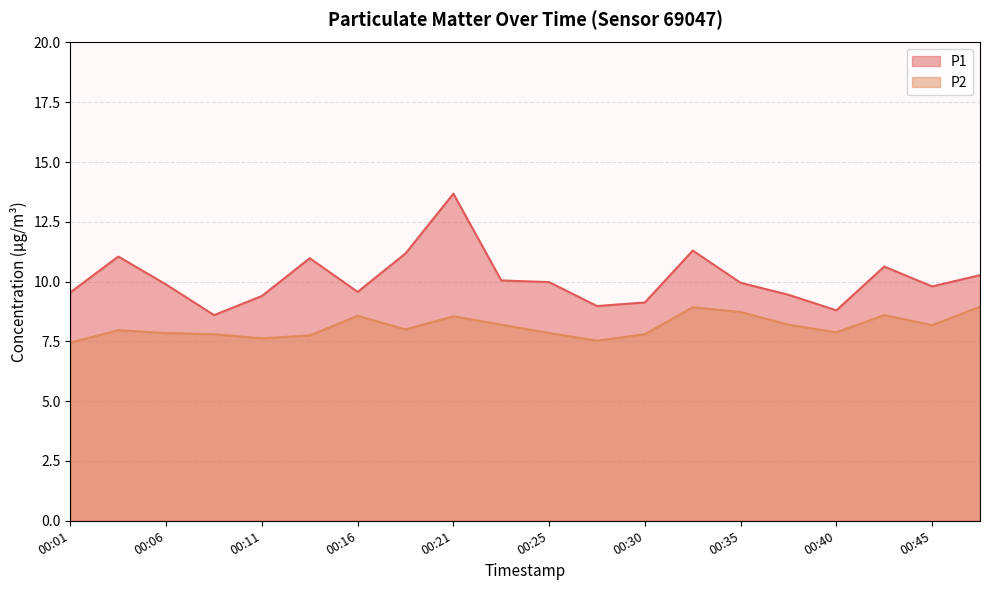

What are all the series names shown in the legend?

P1, P2